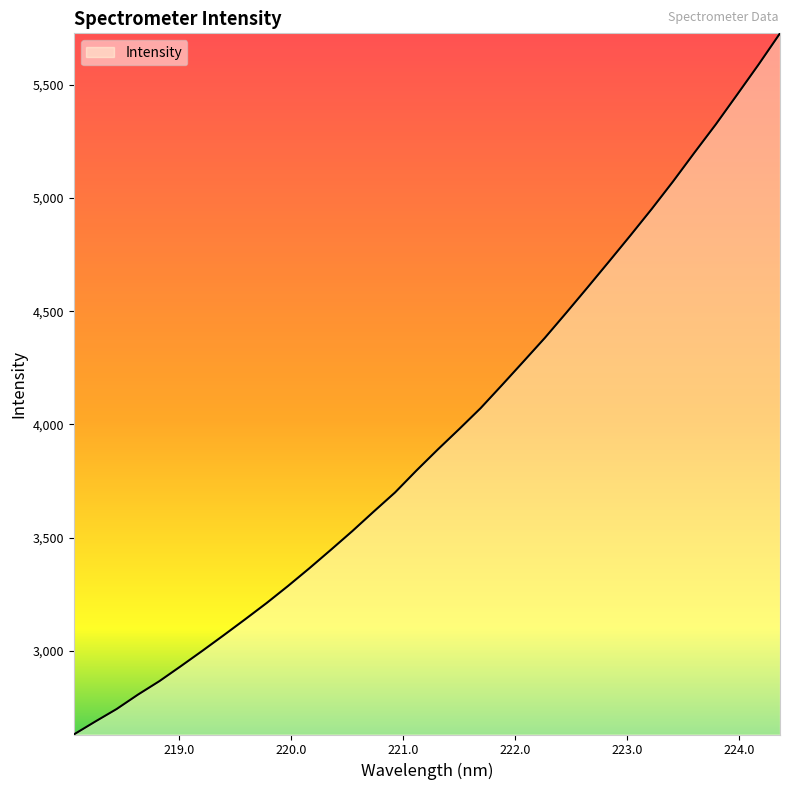

What is the difference between the maximum and minimum values?

3094.1